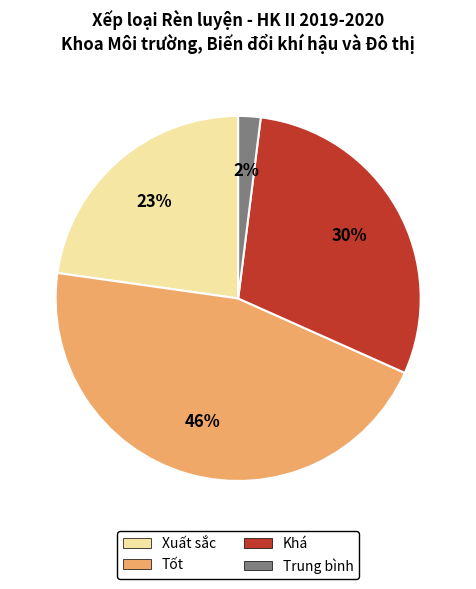

What is the largest slice in the pie chart?

Tốt